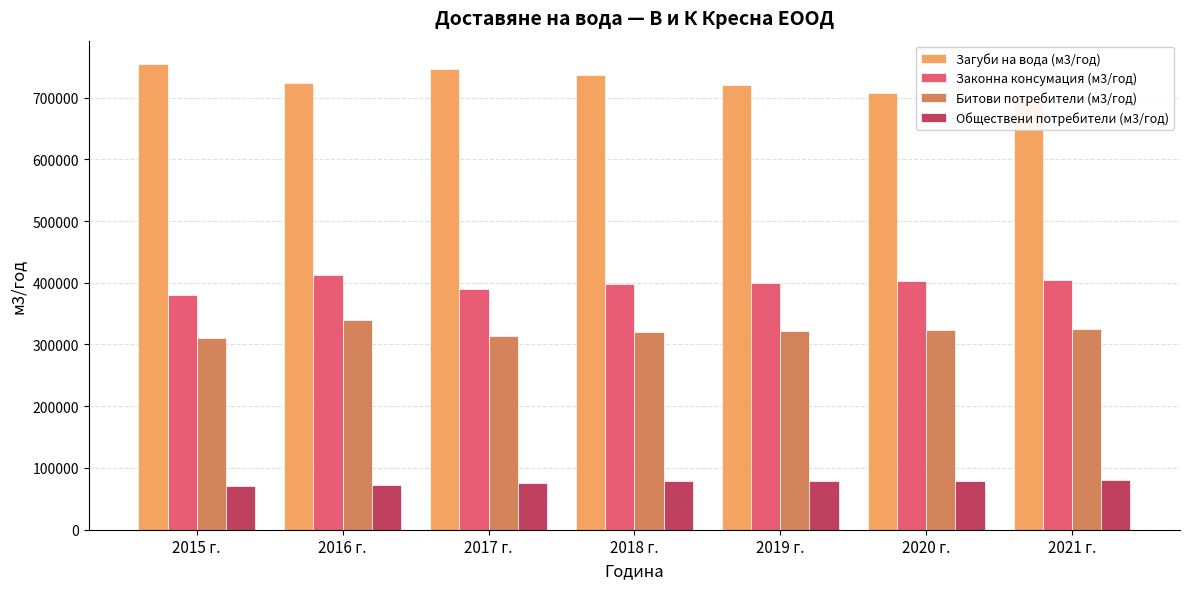

At which category does the chart reach its peak across all series?

2015 г.